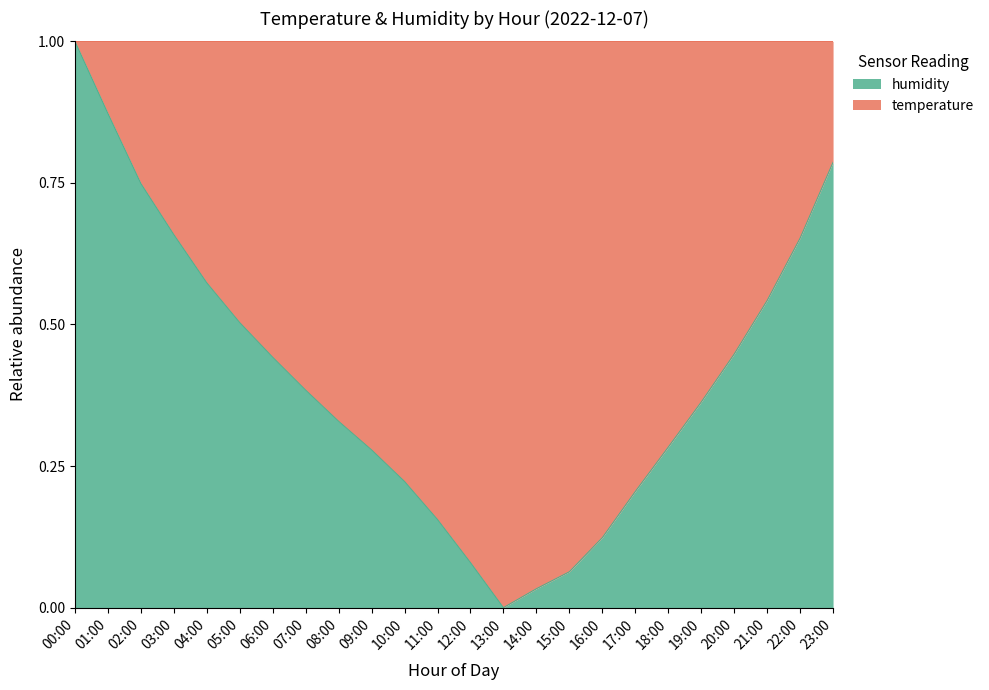

The chart shows a value of 0.1 at 06:00. True or false?

False